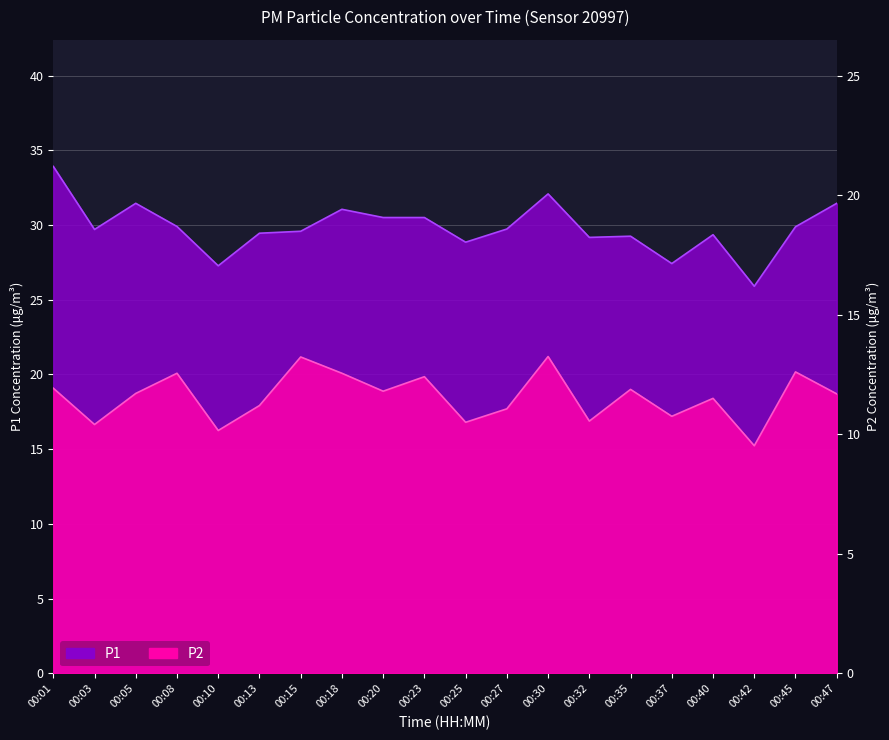

The value of P1 at 00:35 is 29.2. True or false?

True